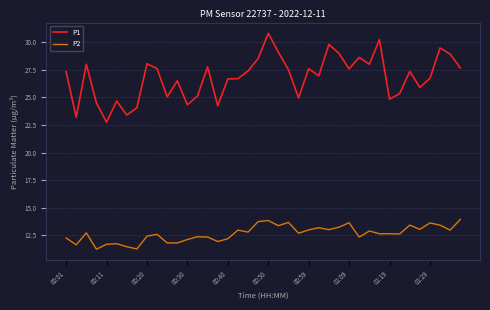

Rank the series by their maximum value, from highest to lowest.

P1, P2